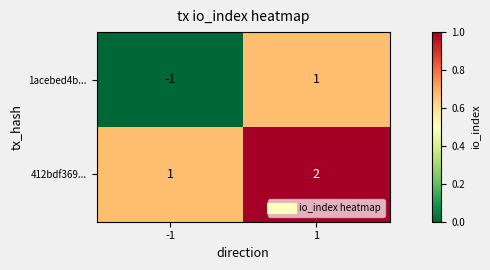

Which series has the largest total across all categories?

412bdf369...